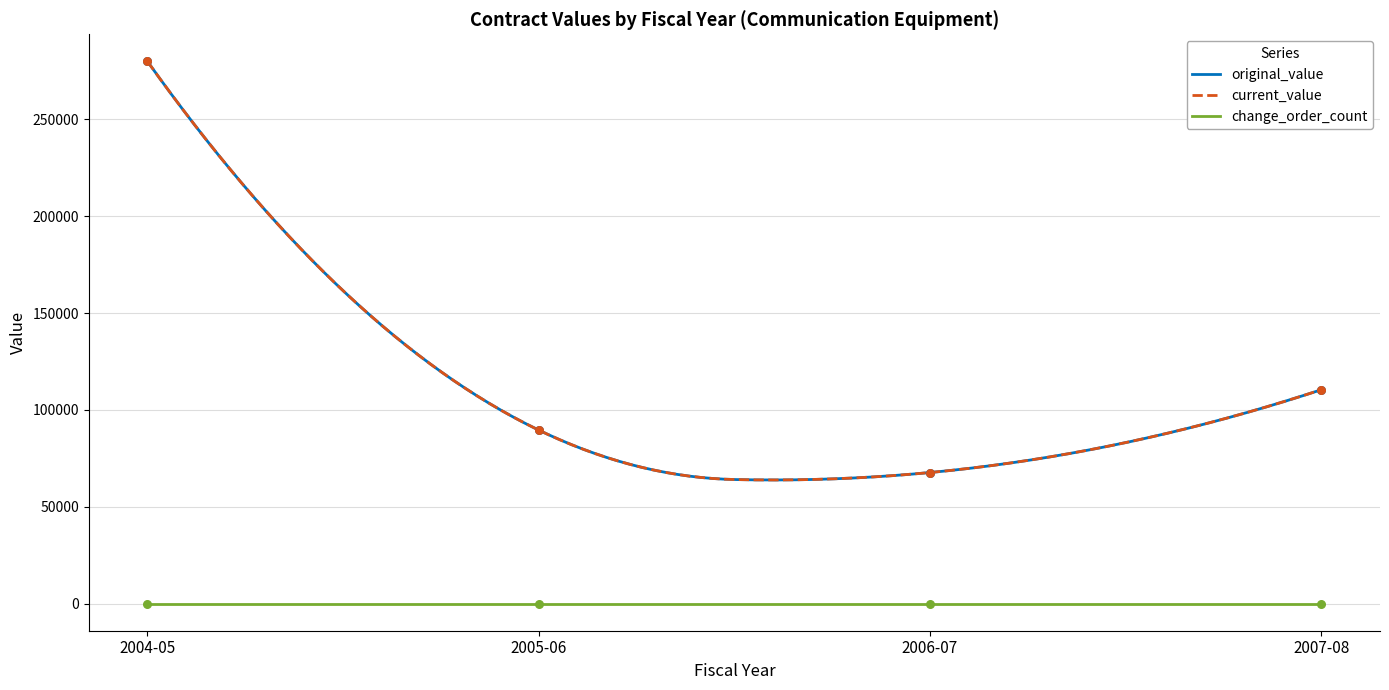

Which series contains the lowest Y value?

change_order_count